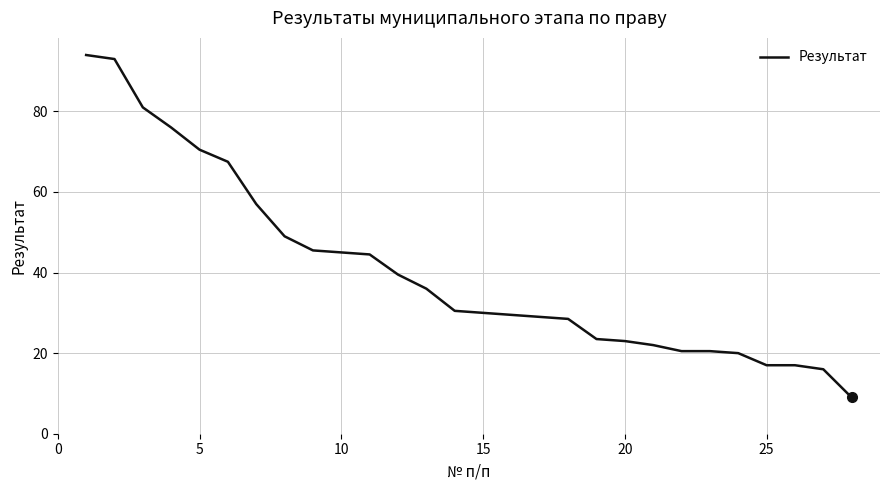

What is the greatest value displayed?

94.0